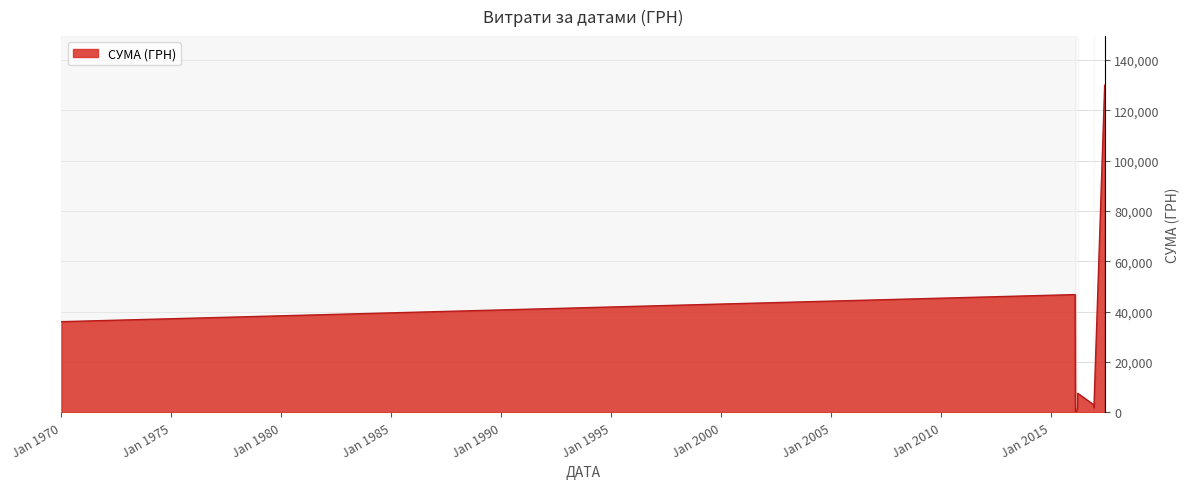

What is the maximum value shown in the chart?

130000.0